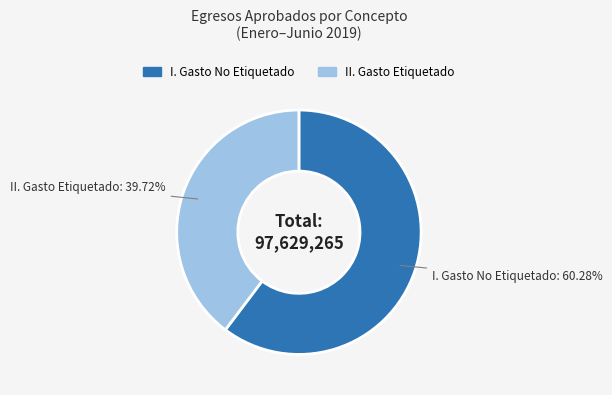

Between I. Gasto No Etiquetado and II. Gasto Etiquetado, which is larger?

I. Gasto No Etiquetado